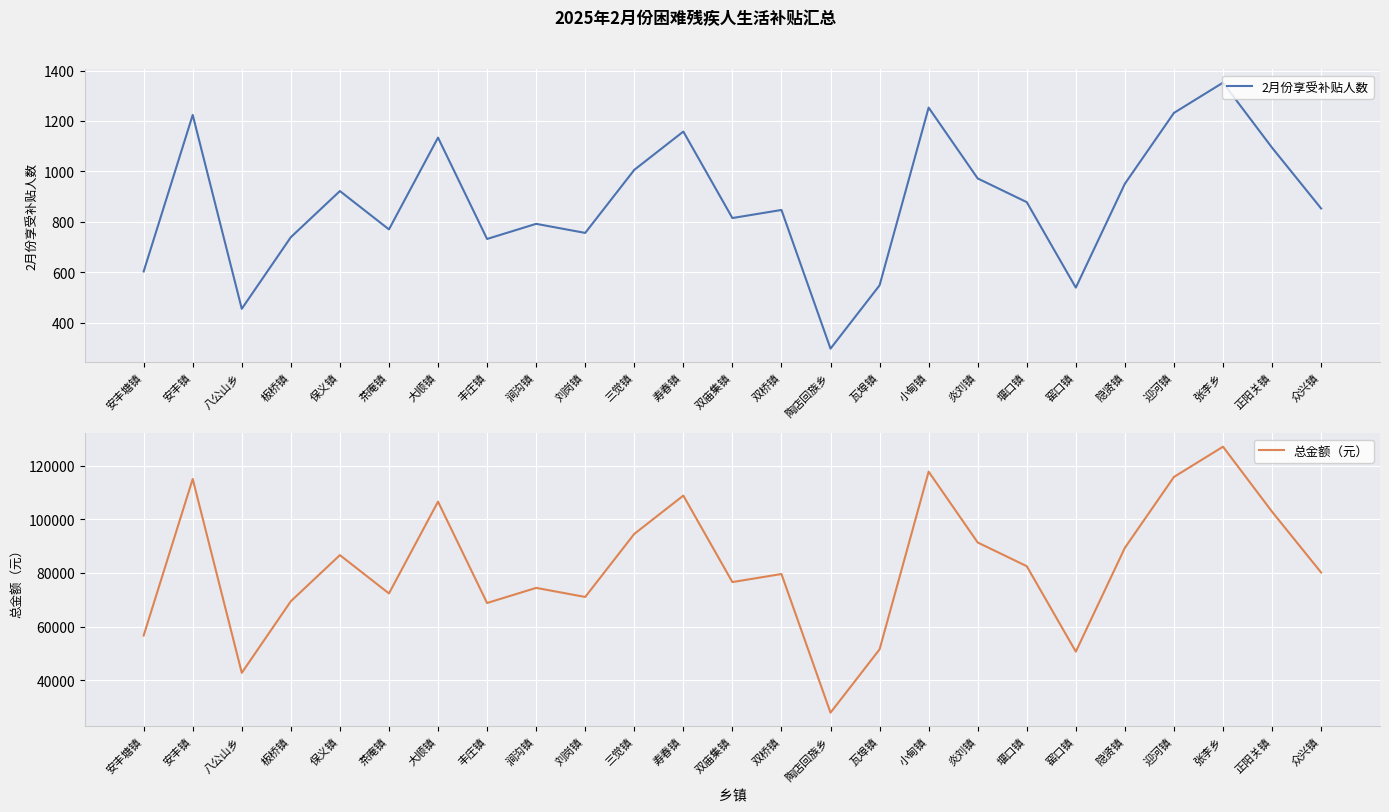

Between 张李乡 and 安丰塘镇, which is larger?

张李乡